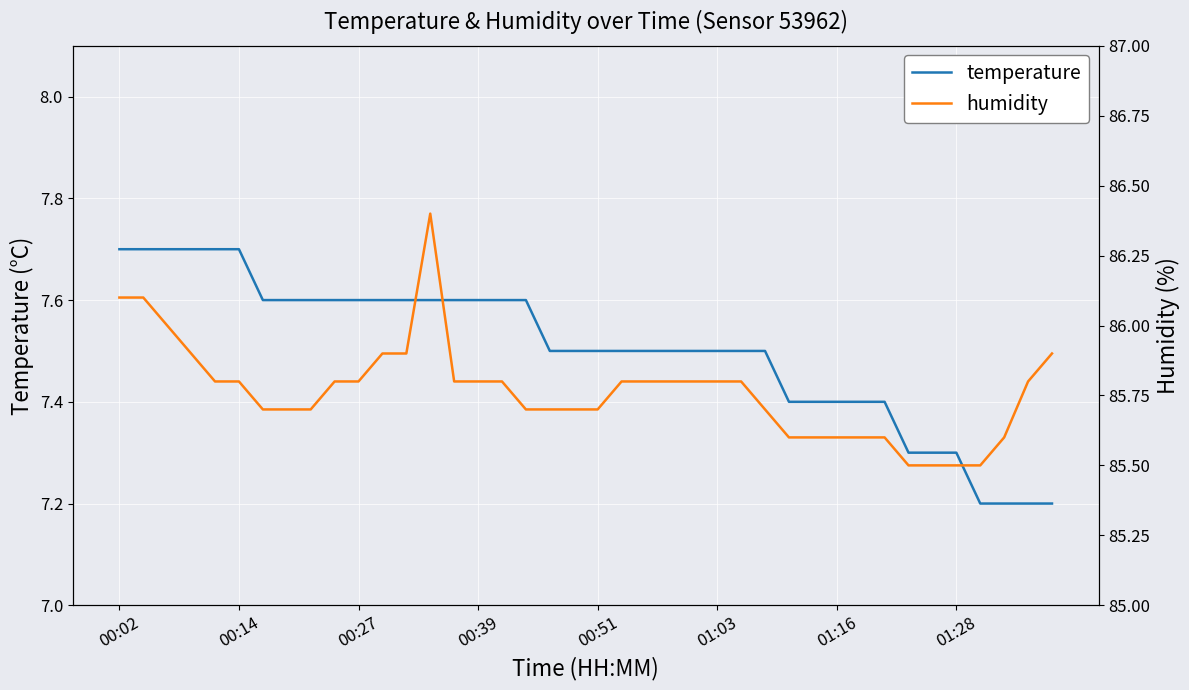

What is the highest value of the temperature series?

7.7